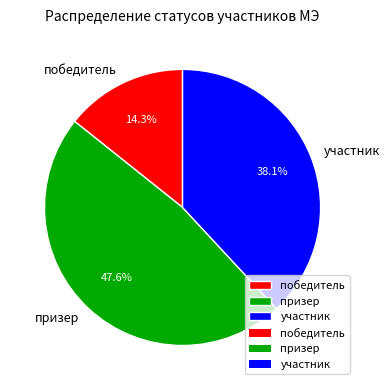

Is the sum of призер and победитель greater than half?

Yes